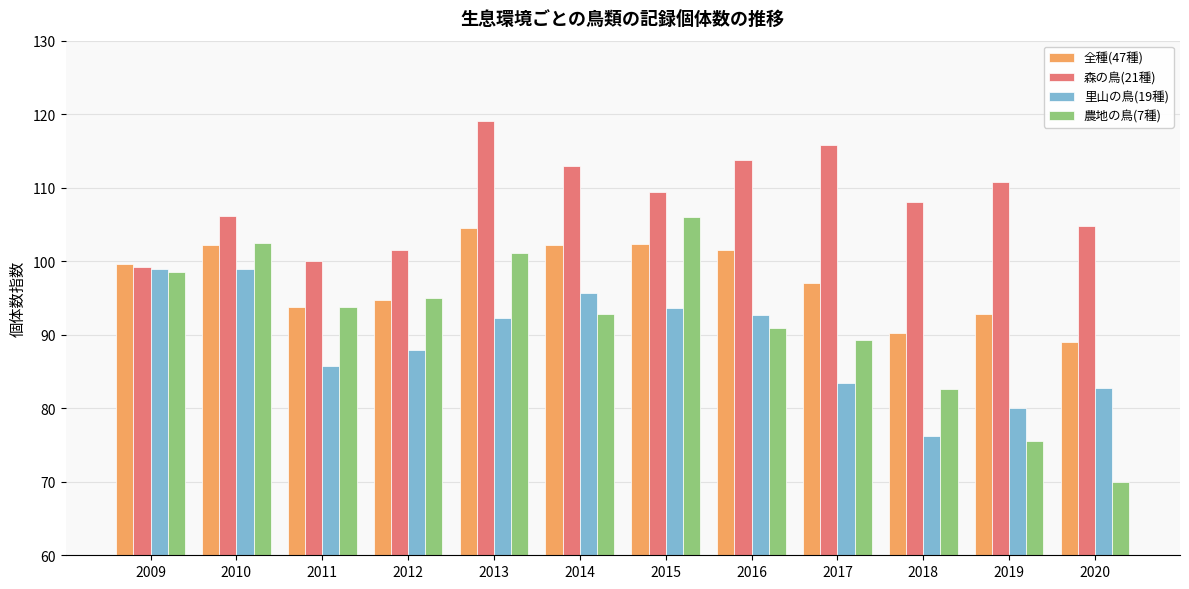

What are all the series names shown in the legend?

全種(47種), 森の鳥(21種), 里山の鳥(19種), 農地の鳥(7種)